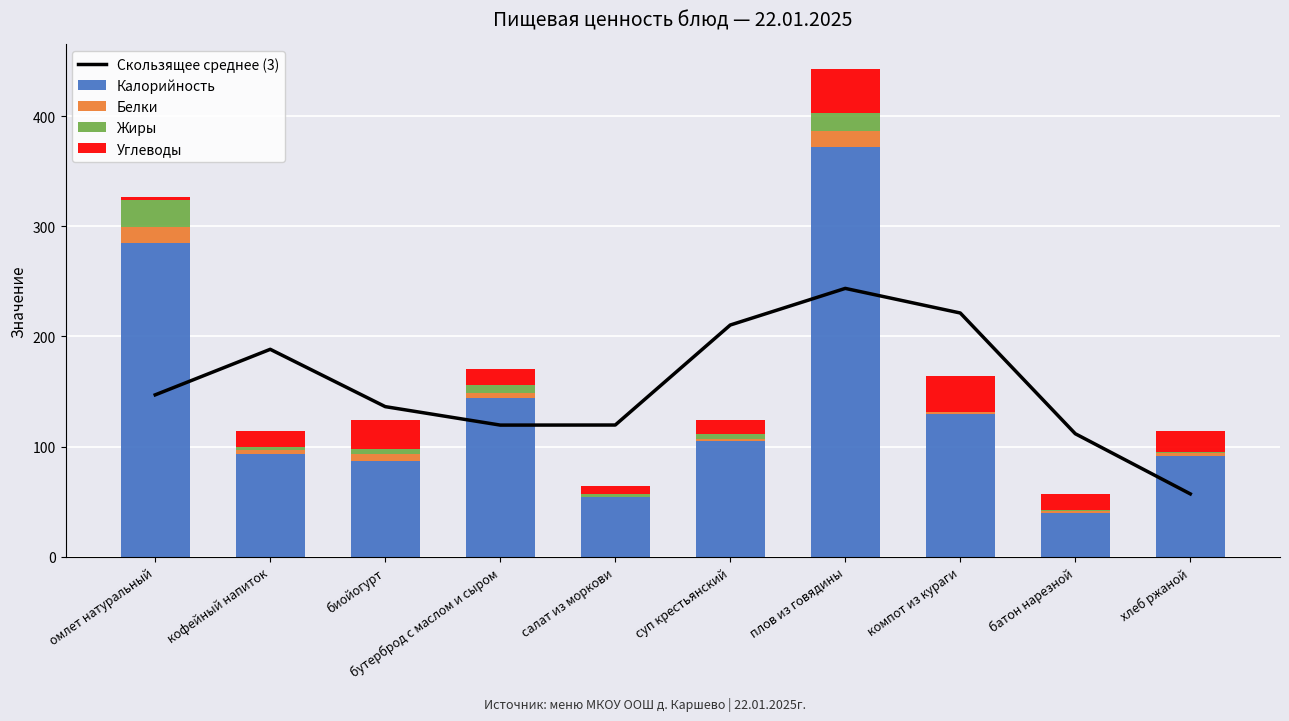

Which label corresponds to the largest value in the chart?

плов из говядины